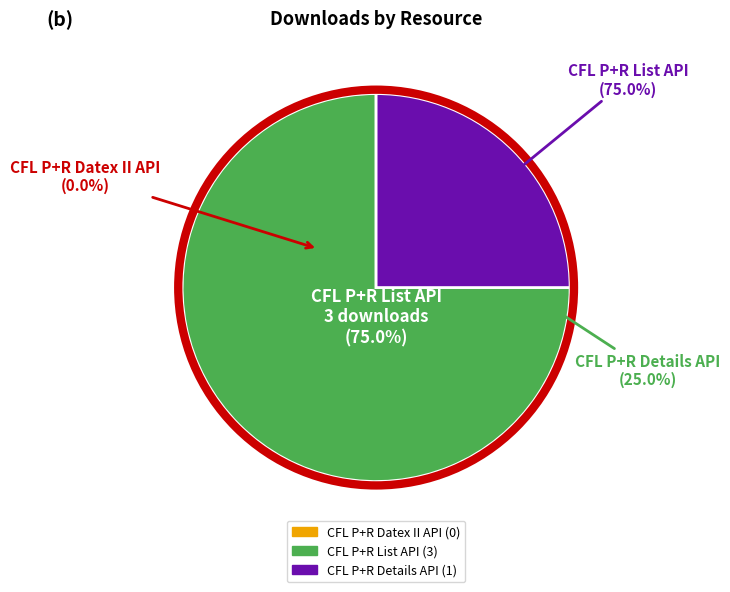

What is the majority slice?

CFL P+R List API